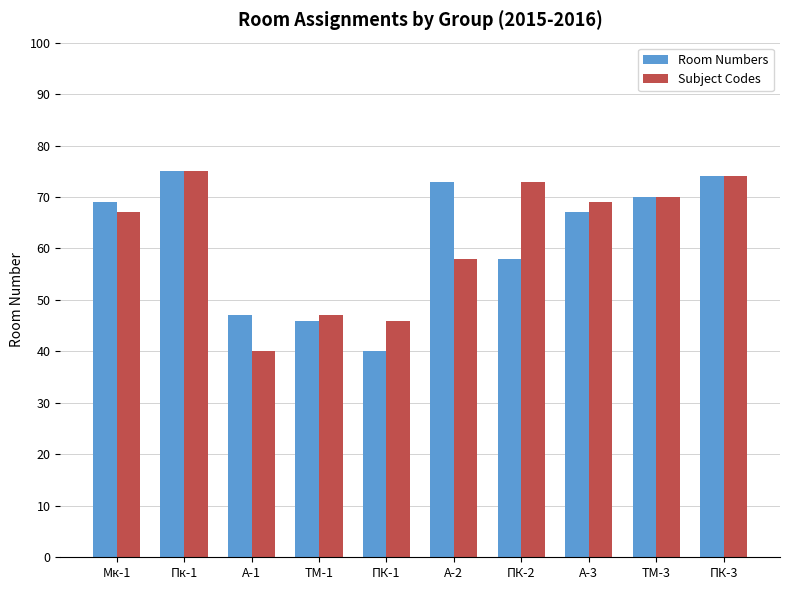

How many bars are there in total?

20